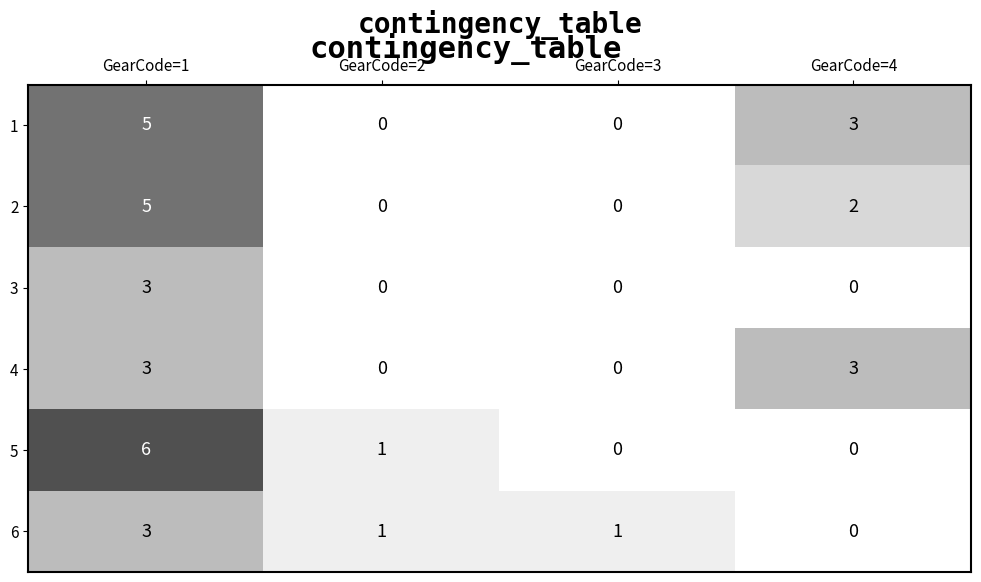

What is the sum of all 3 values?

3